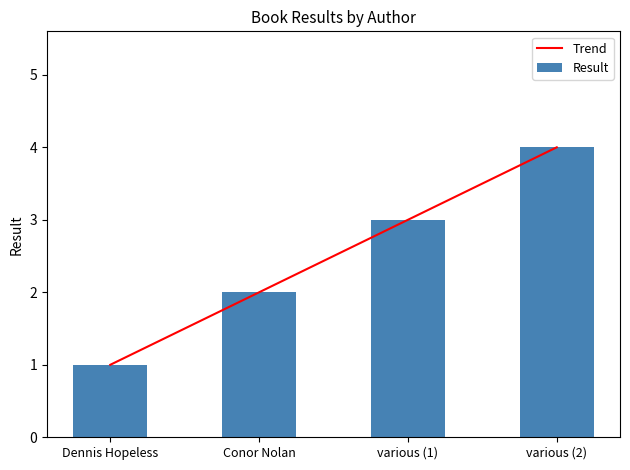

How many values exceed 3?

1